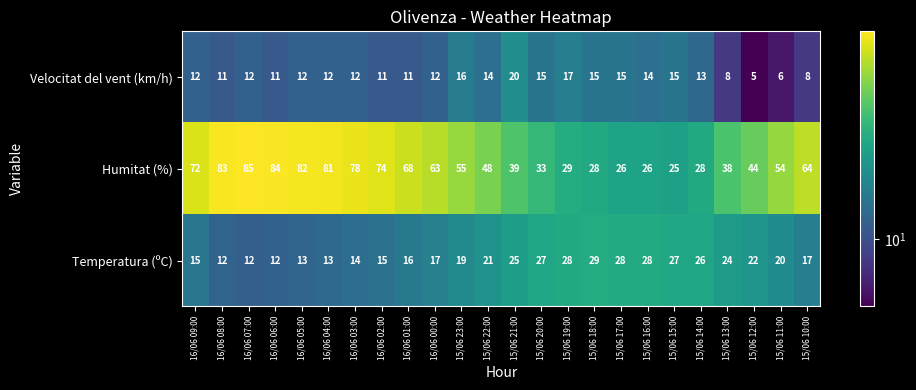

Between 16/06 07:00 and 16/06 04:00, which series saw the biggest shift?

Humitat (%)